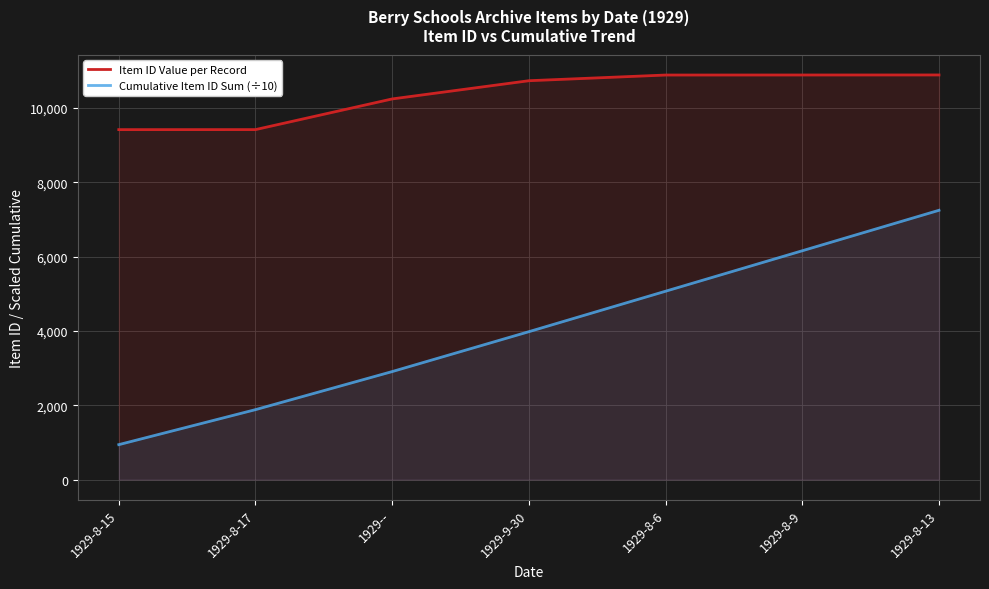

What is the label of the 7th point from the left?

1929-8-13